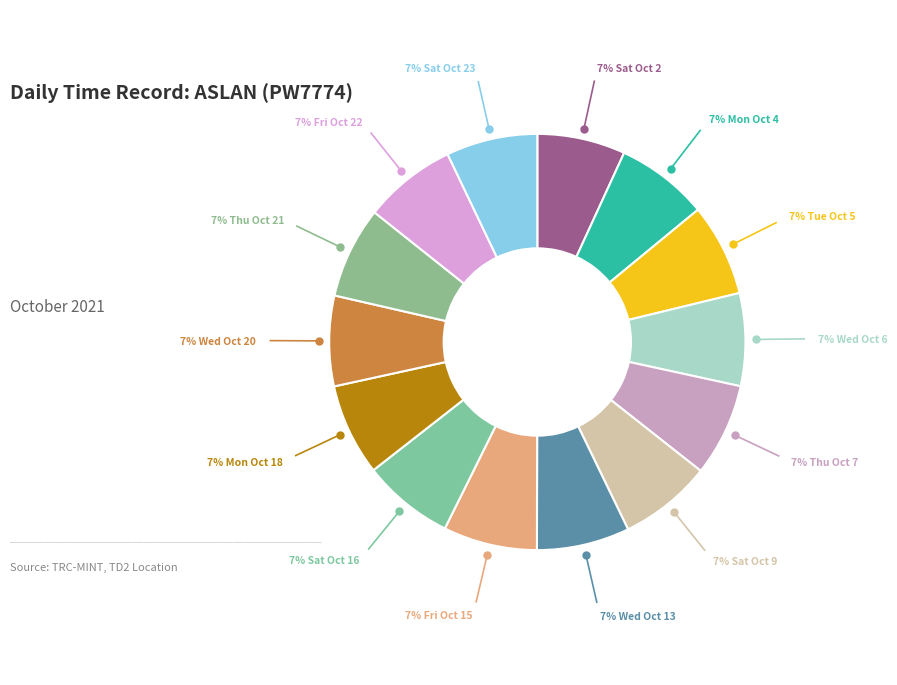

Which slice is the largest?

Fri Oct 15